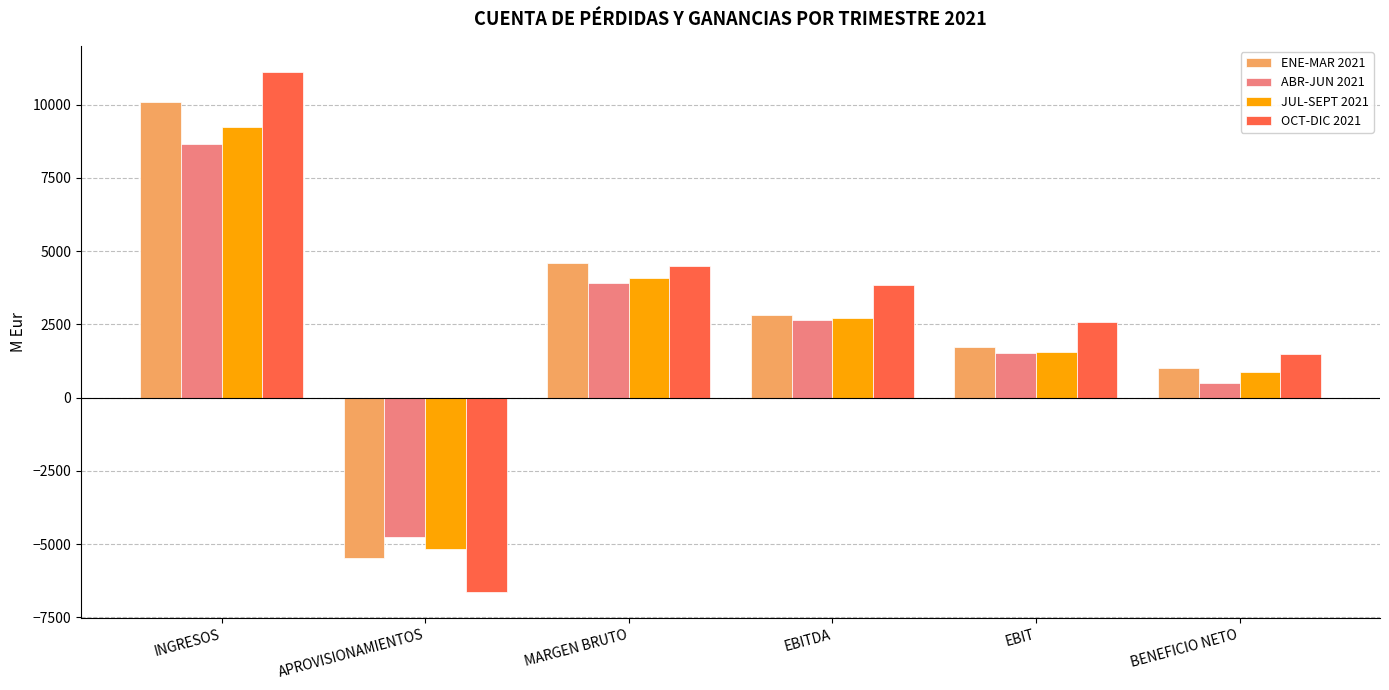

Reading left to right, extract all data points from this chart.

ENE-MAR 2021: INGRESOS=10088.4	APROVISIONAMIENTOS=-5484.3	MARGEN BRUTO=4604.1	EBITDA=2814.1	EBIT=1712.7	BENEFICIO NETO=1025.2
ABR-JUN 2021: INGRESOS=8663.7	APROVISIONAMIENTOS=-4761.9	MARGEN BRUTO=3901.9	EBITDA=2629.5	EBIT=1528.8	BENEFICIO NETO=506.2
JUL-SEPT 2021: INGRESOS=9247.6	APROVISIONAMIENTOS=-5167.7	MARGEN BRUTO=4079.9	EBITDA=2721.3	EBIT=1539.6	BENEFICIO NETO=876.9
OCT-DIC 2021: INGRESOS=11113.7	APROVISIONAMIENTOS=-6637.8	MARGEN BRUTO=4475.8	EBITDA=3840.8	EBIT=2561.7	BENEFICIO NETO=1476.5